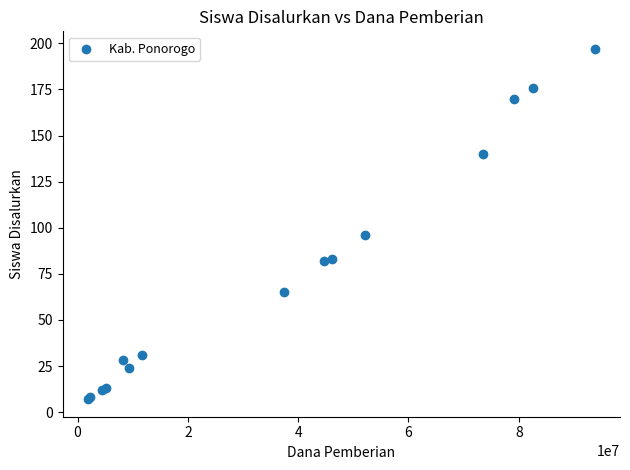

What Y value in the scatter plot is closest to 102?

96